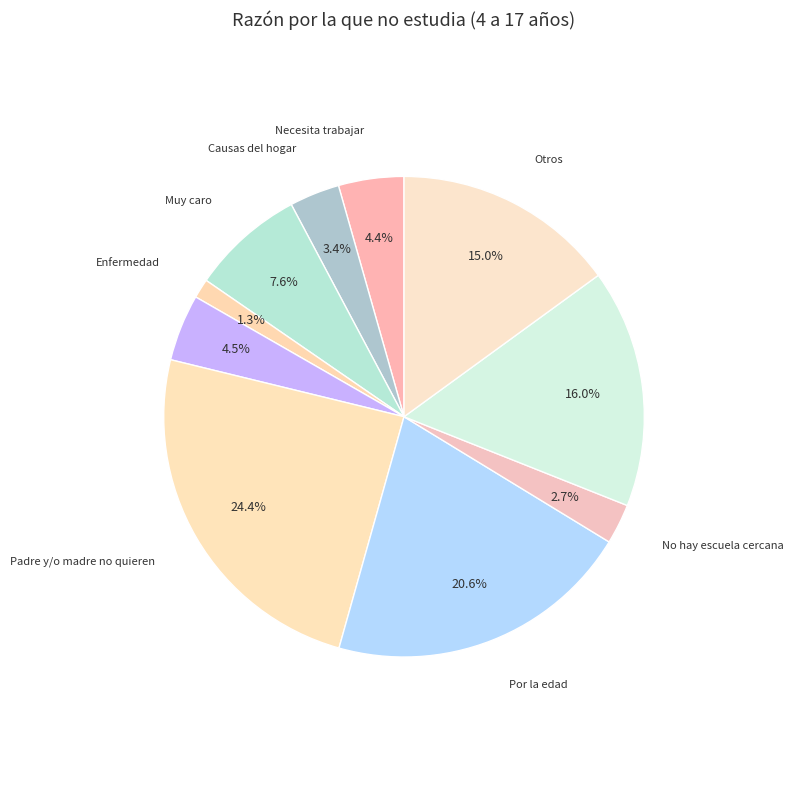

What portion of the pie excludes Necesita trabajar?

95.6%